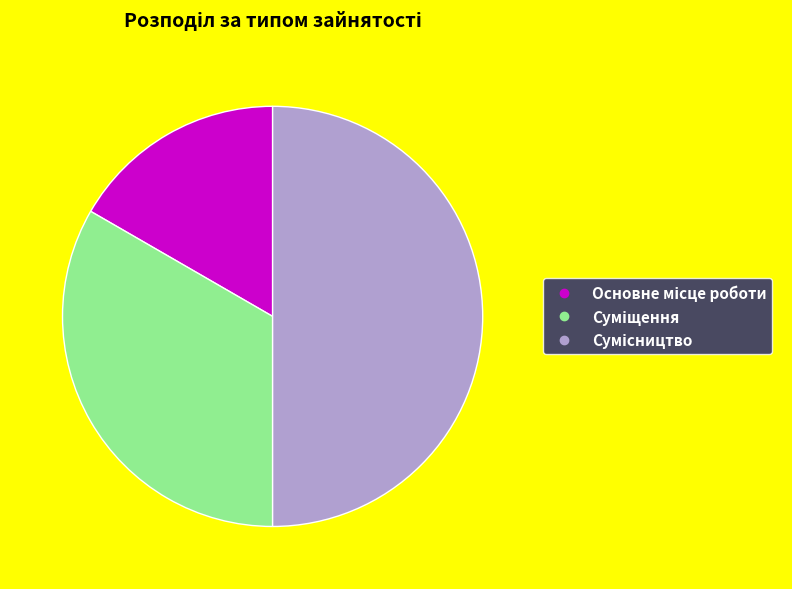

Does any single category account for the majority?

No